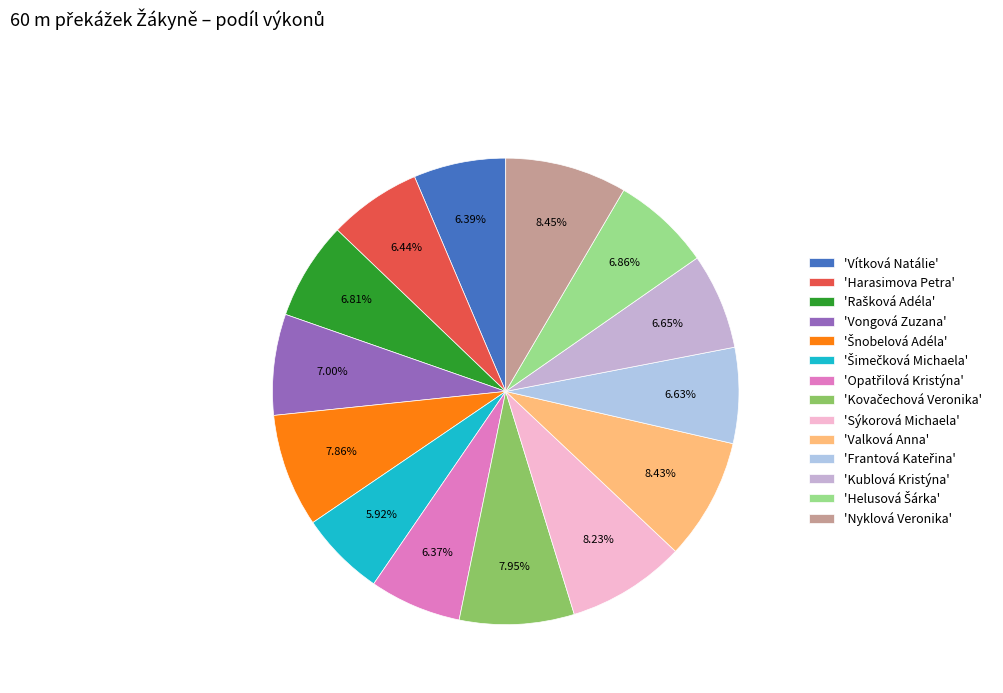

Count the number of slices in the pie.

14